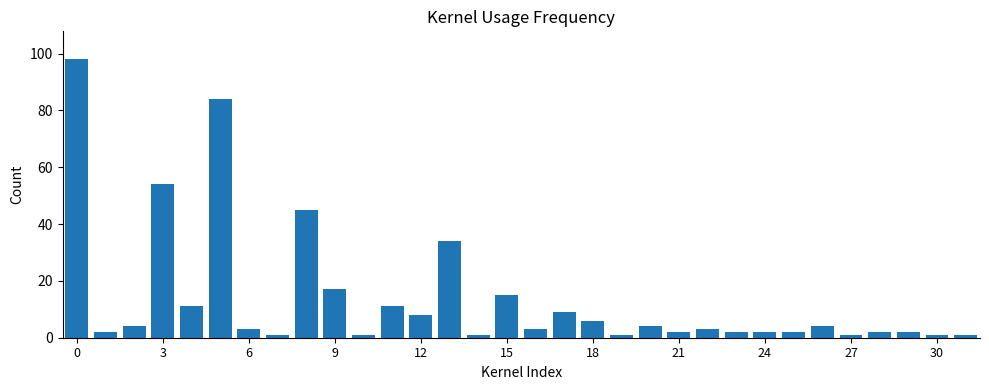

What is the greatest value displayed?

98